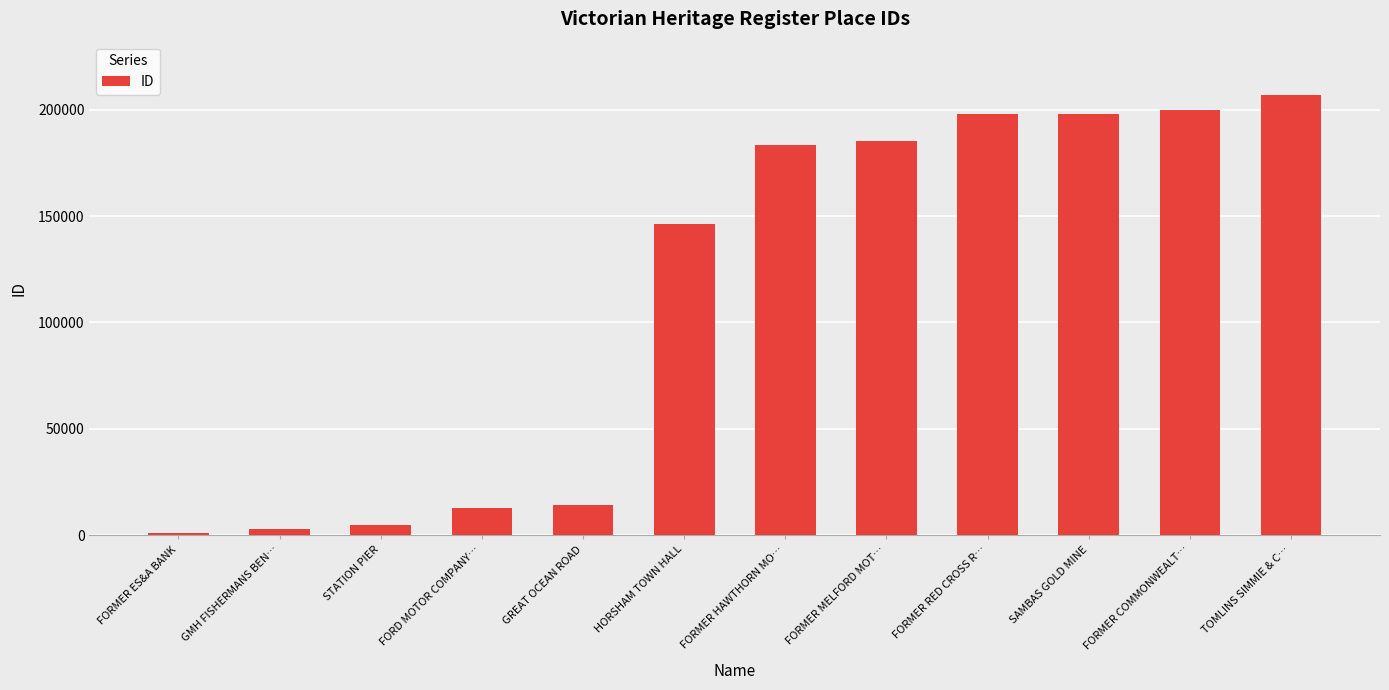

What is the sum of the values at FORMER COMMONWEALT… and FORMER MELFORD MOT…?

385237